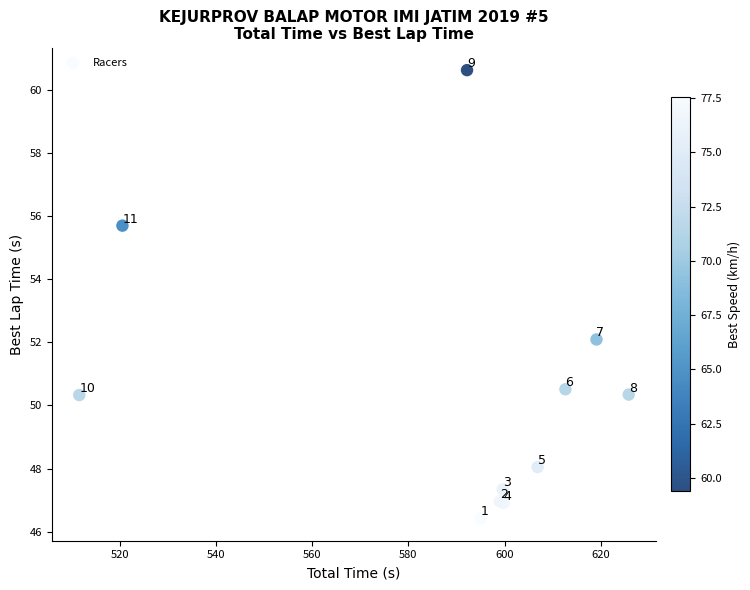

What Y value in the scatter plot is closest to 53?

52.1